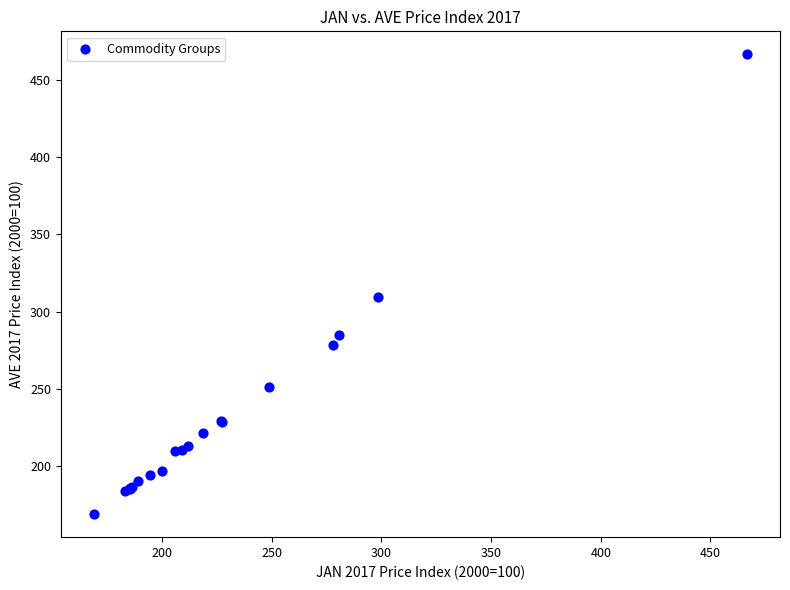

What Y value in the scatter plot is closest to 317?

309.2